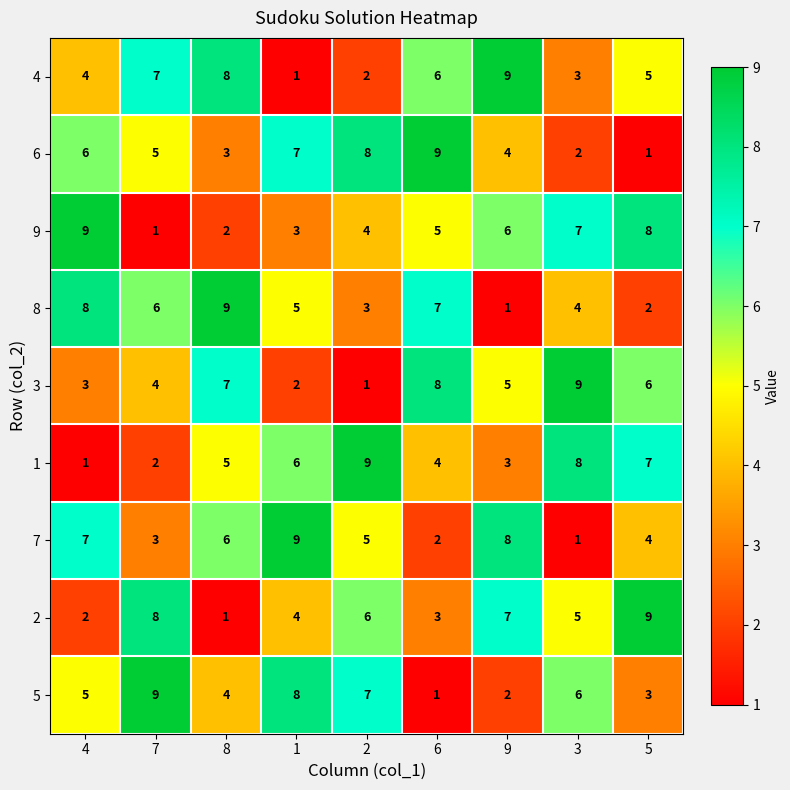

The value of 4 at 2 is 2. True or false?

True